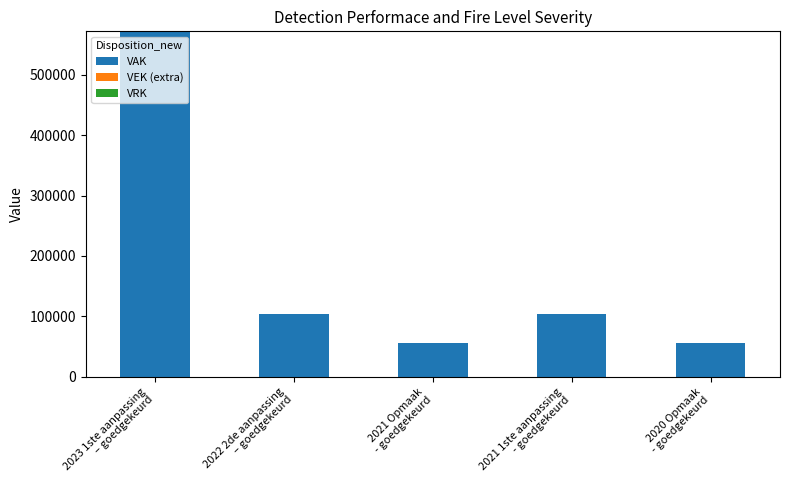

What is the greatest value displayed?

572000